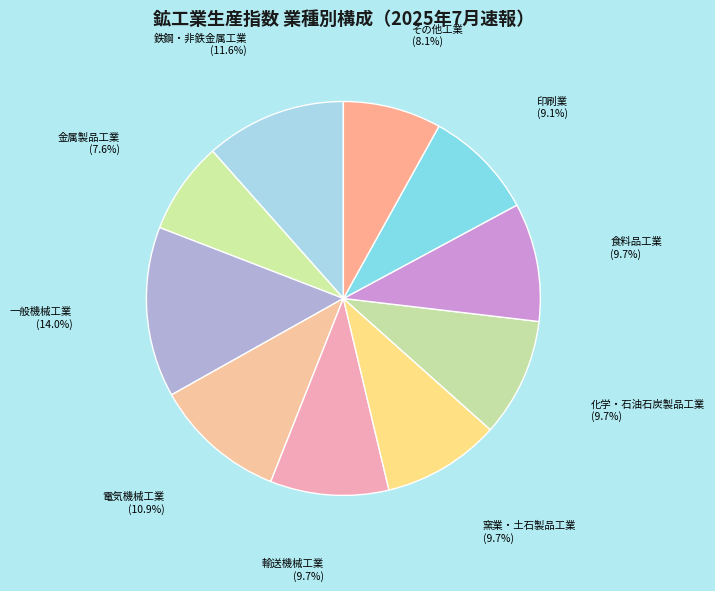

Count the number of slices in the pie.

10